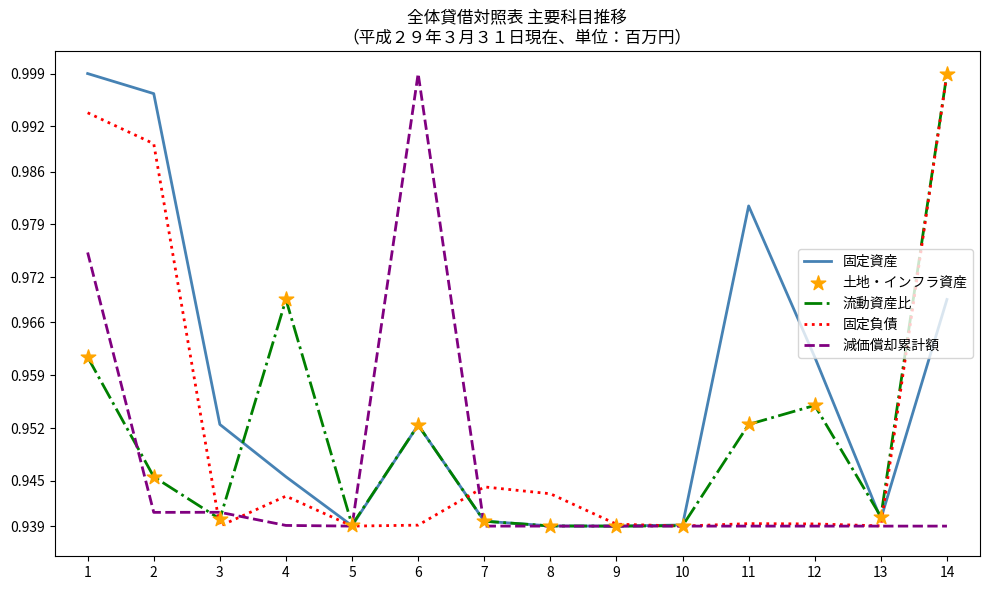

At how many categories does at least one series exceed 0?

14